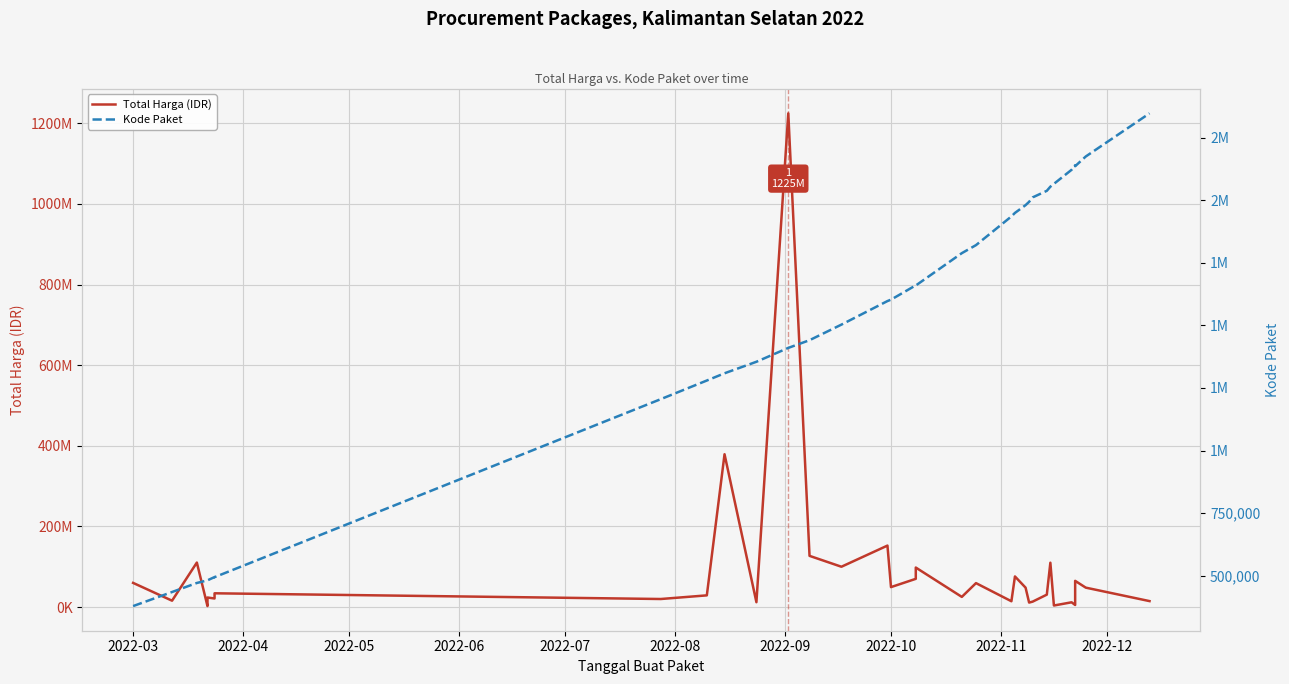

What are all the series names shown in the legend?

Total Harga (IDR), Kode Paket